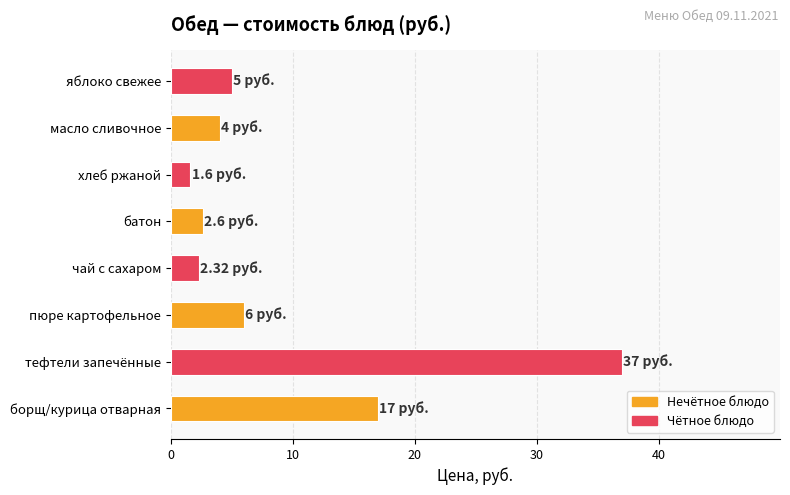

Which category has the highest value across all series?

тефтели запечённые